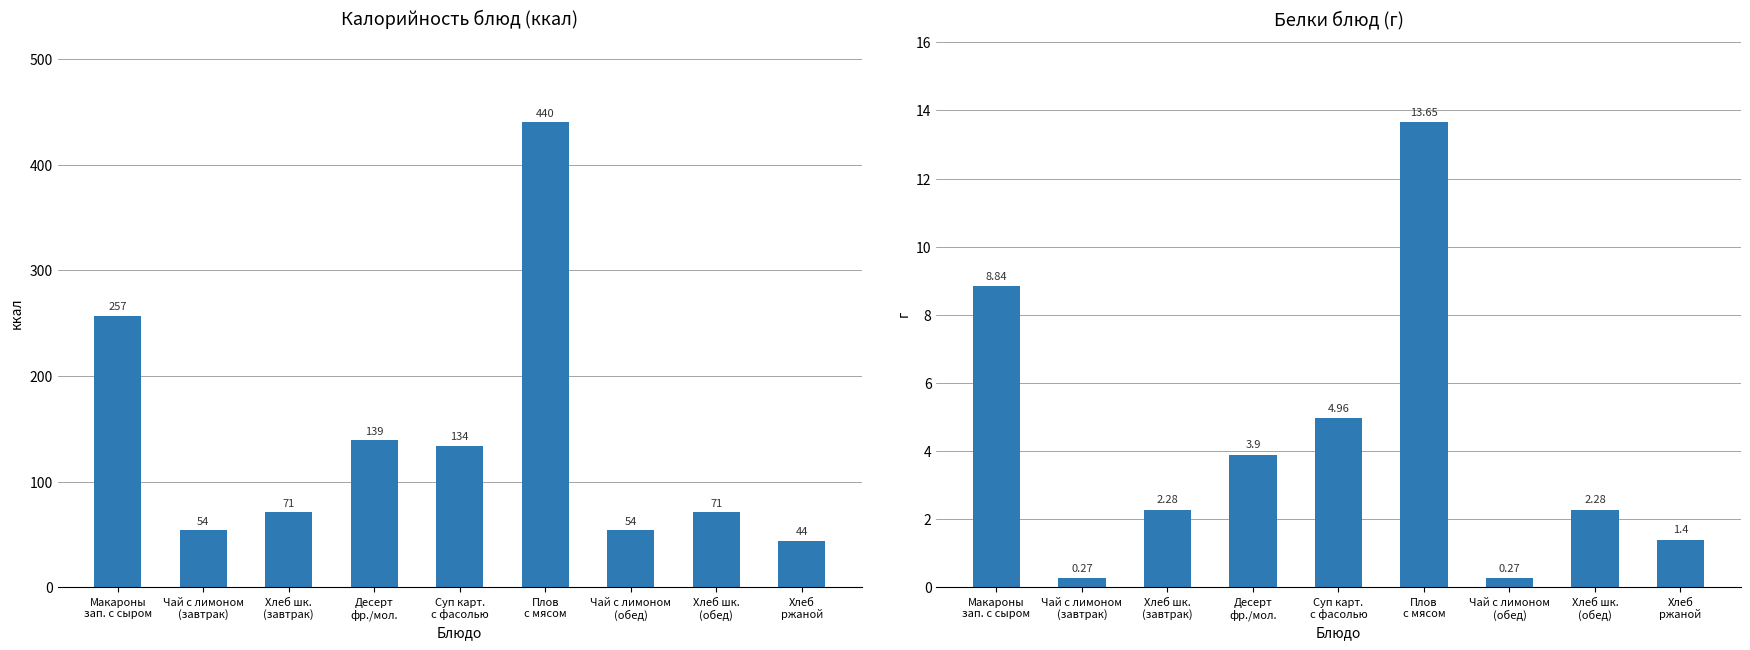

Read the Белки value at Плов
с мясом.

13.7